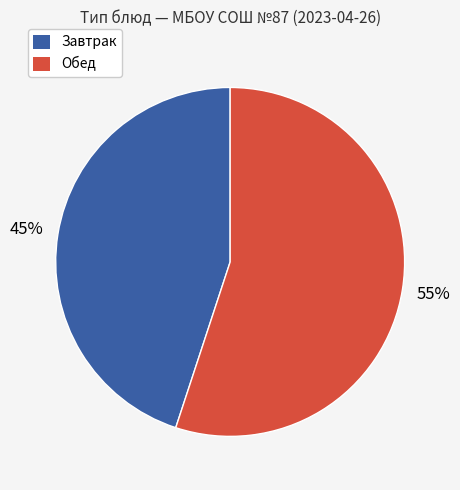

Is there any slice that represents more than half of the pie?

Yes